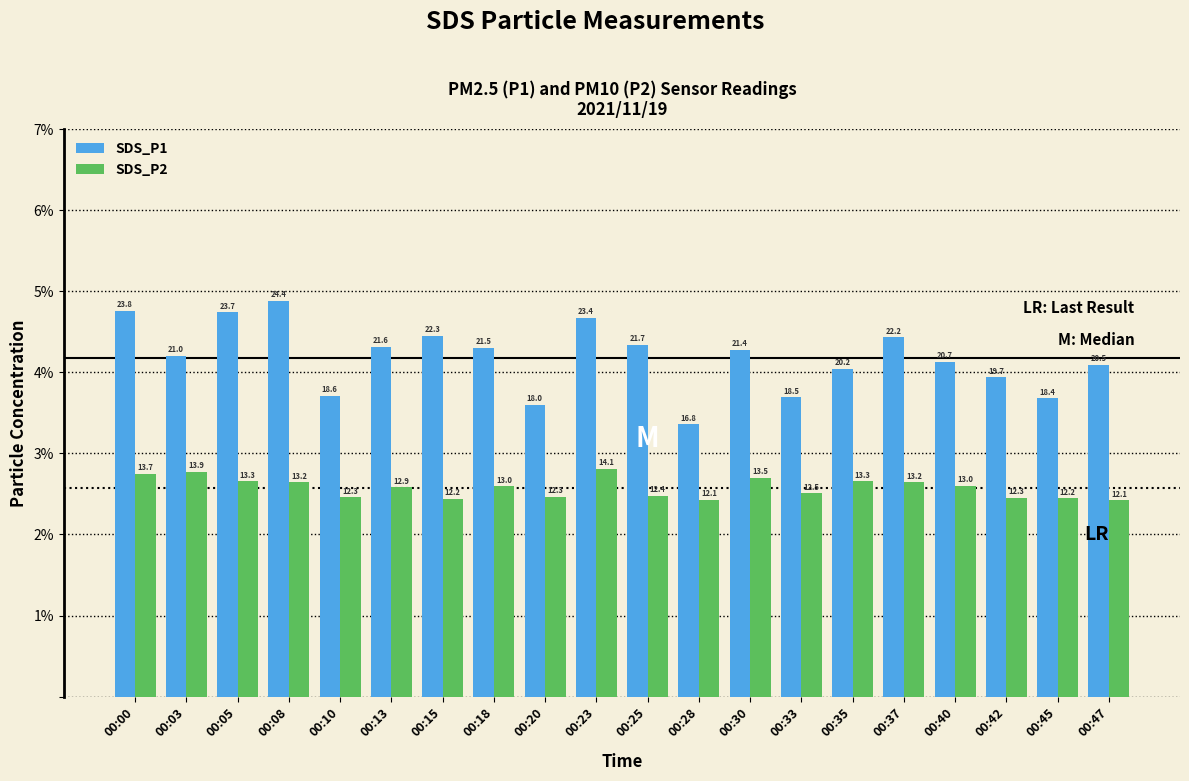

Does the chart contain stacked bars?

No